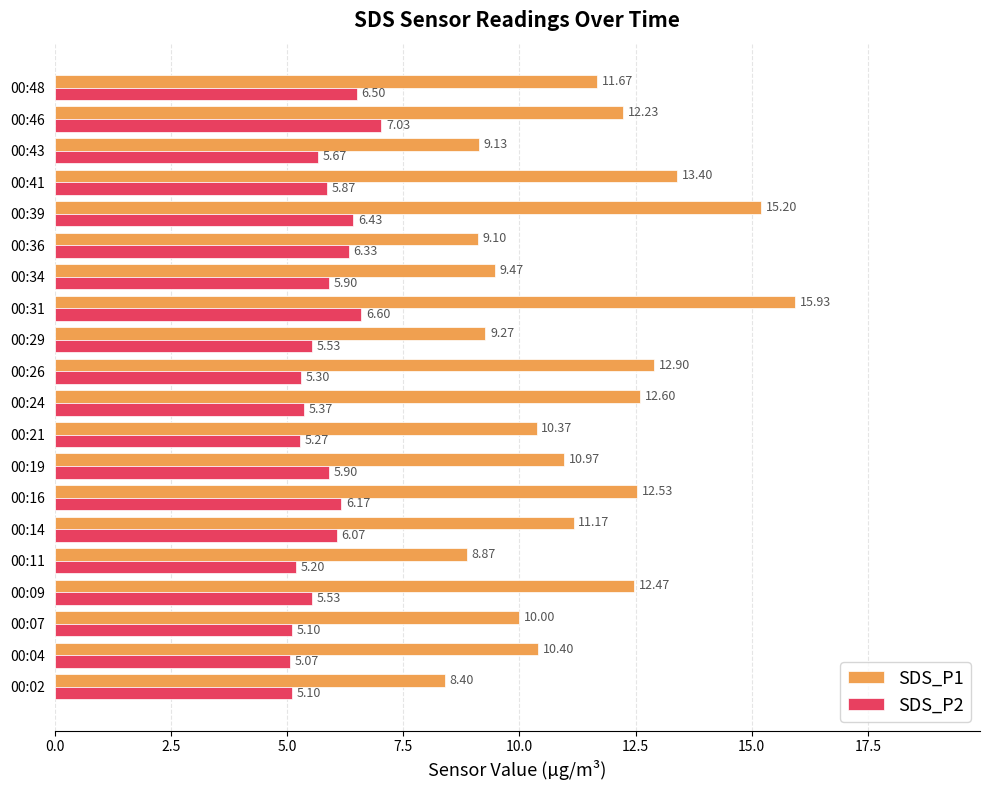

At how many categories does at least one series exceed 7?

20